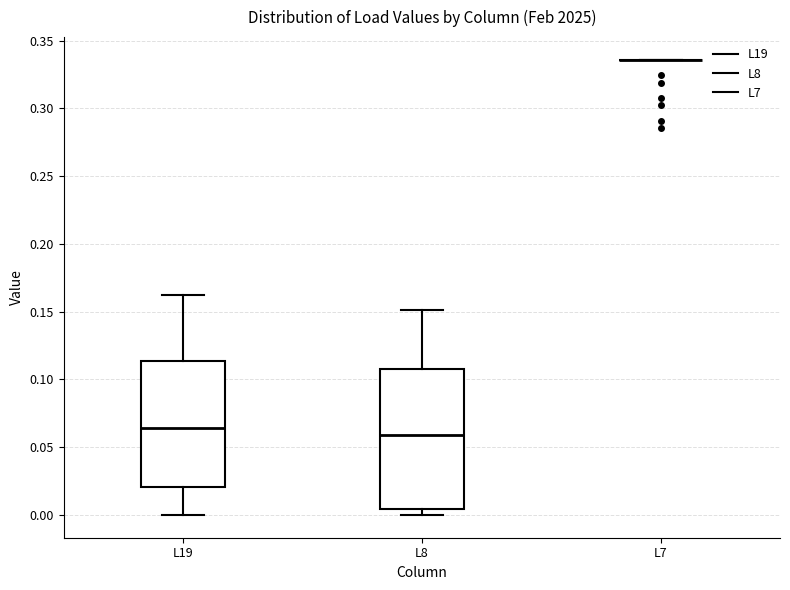

Comparing the boxes themselves (not the whiskers), which one is the tallest?

L8